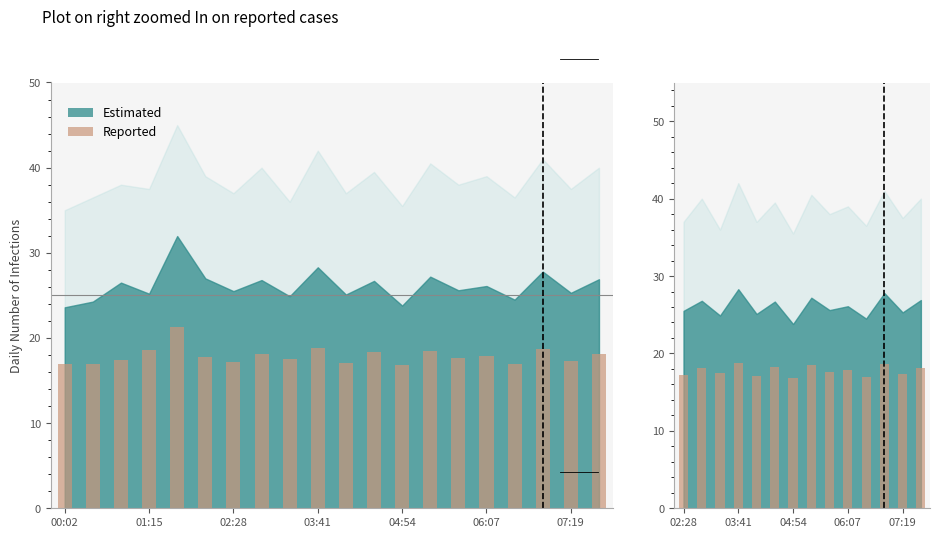

Reading left to right, list all the values displayed in this chart.

17.2	18.1	17.5	18.8	17.1	18.3	16.8	18.5	17.6	17.9	16.9	18.7	17.3	18.1